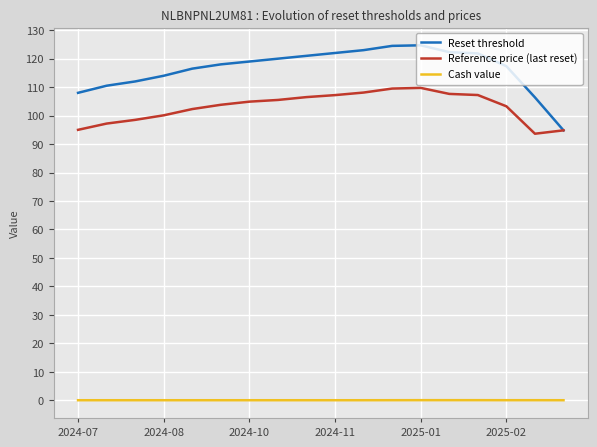

What is the greatest value displayed?

124.7